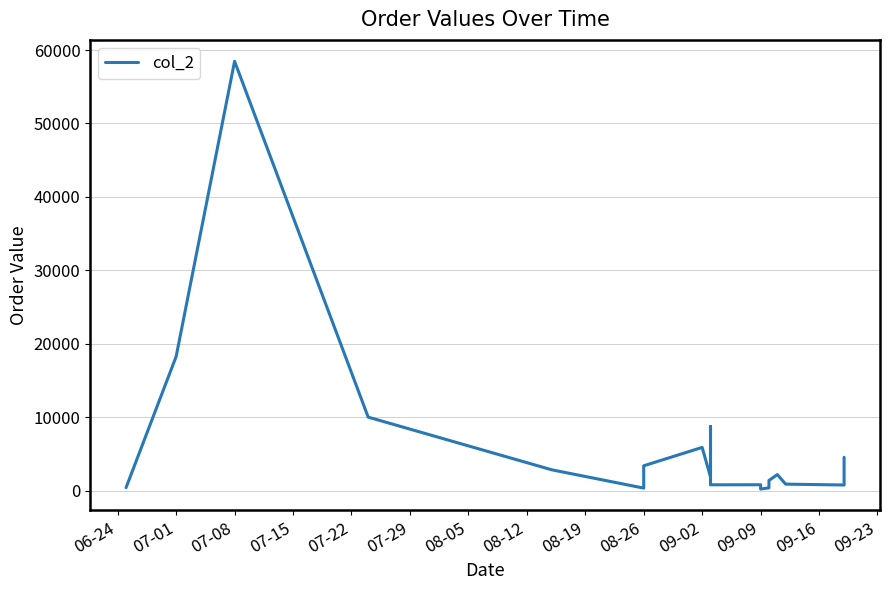

Where does the data first go above 1846?

07-01